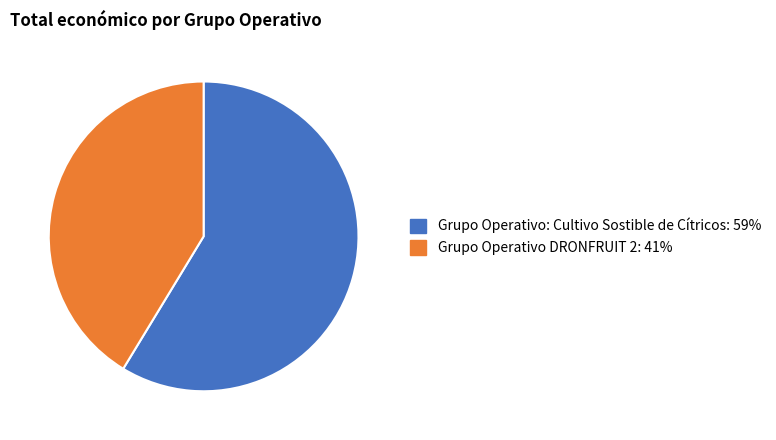

Does any single category account for the majority?

Yes